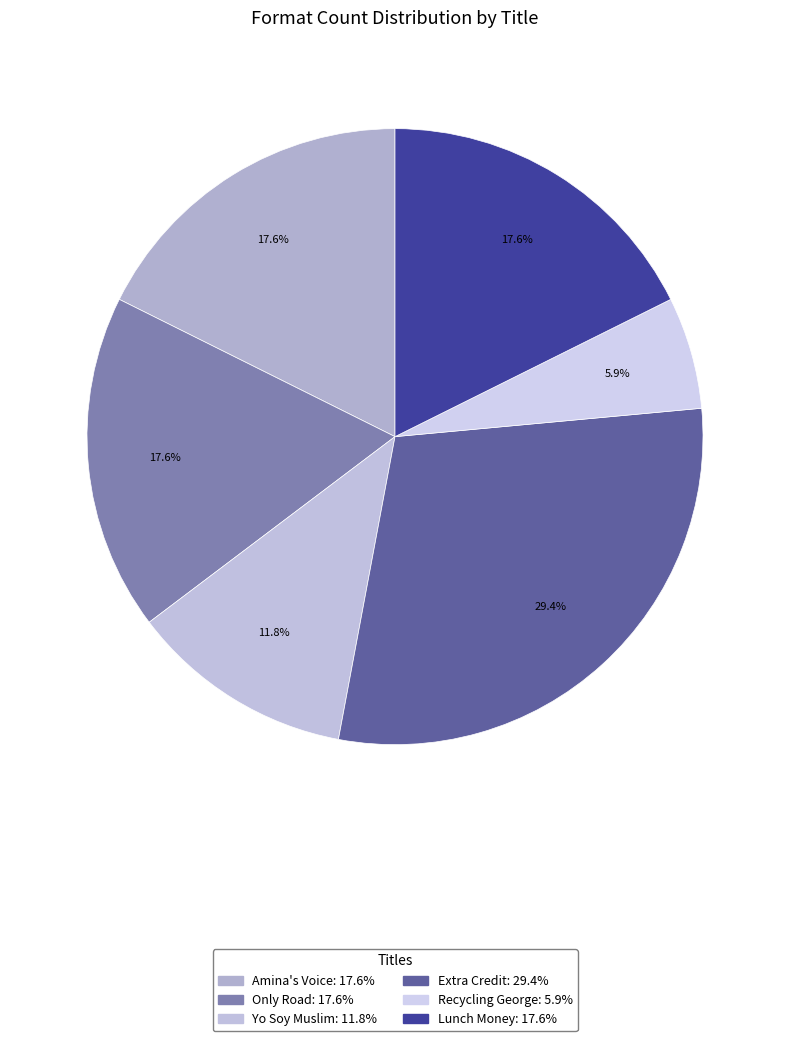

Combined, what portion of the pie is Only Road and Lunch Money?

35.3%